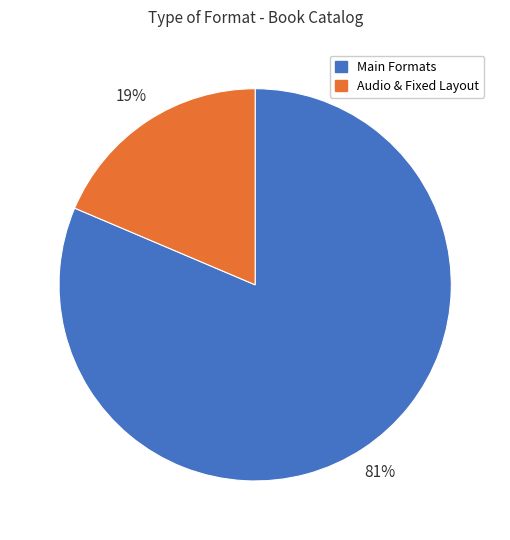

Does any single category account for the majority?

Yes